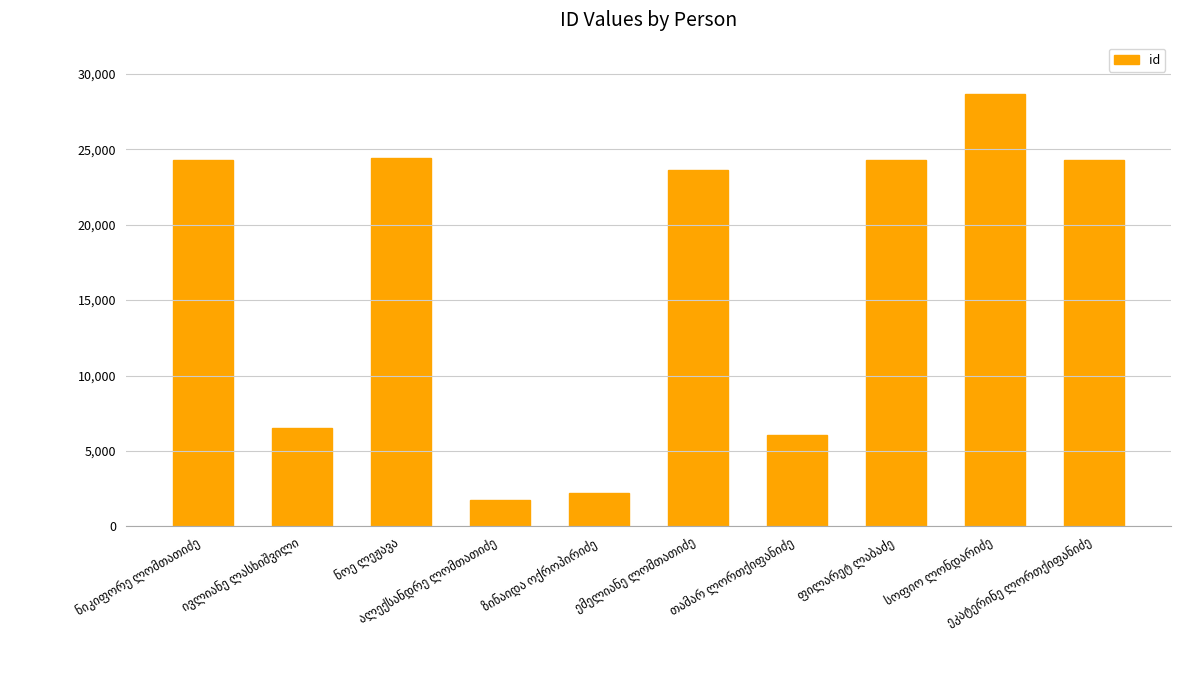

What is the value of the 1st bar from the left?

24301